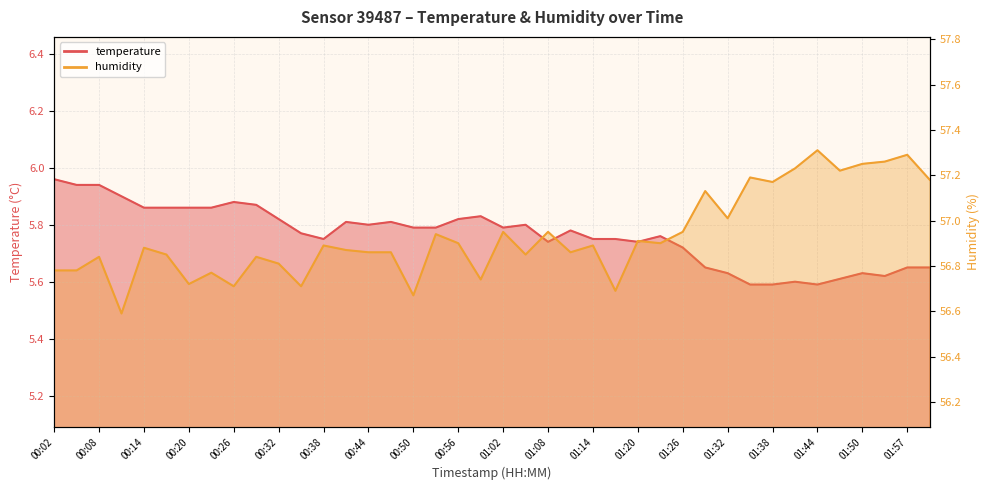

What are all the series names shown in the legend?

temperature, humidity